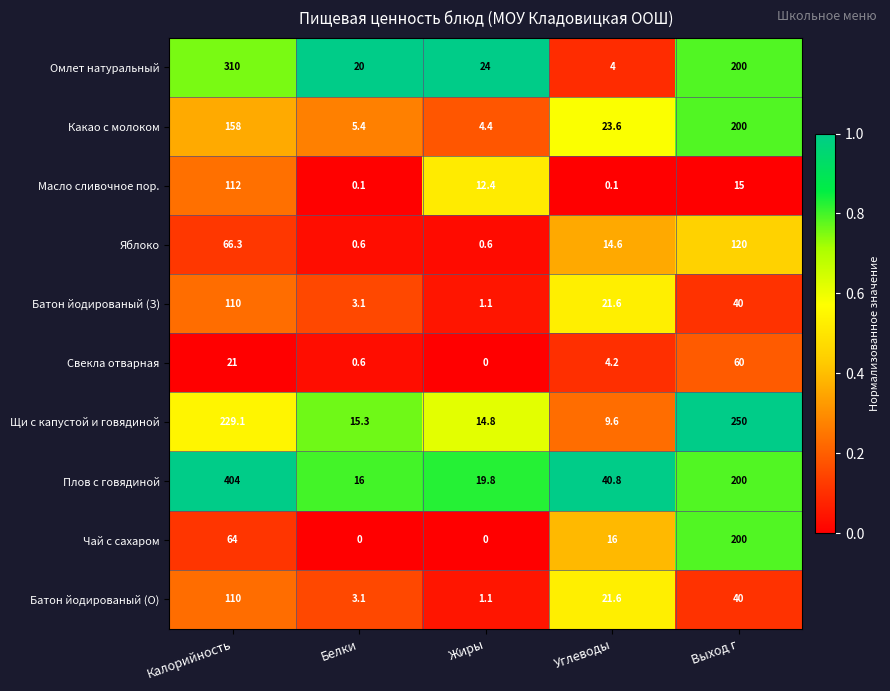

Read the Яблоко value at Калорийность.

66.3